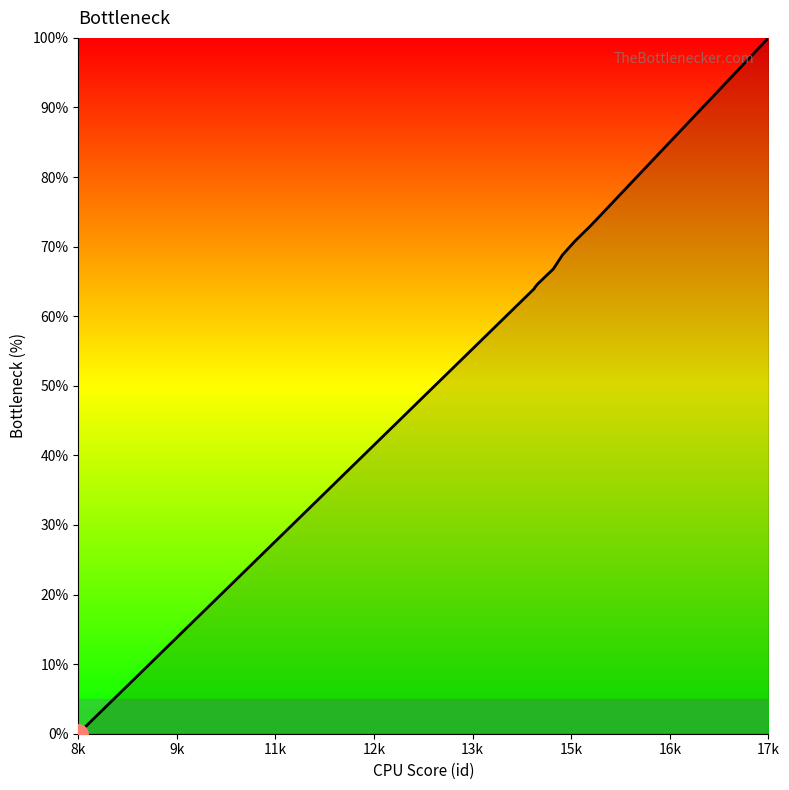

True or false: the data has more than 2 interior local peaks.

False